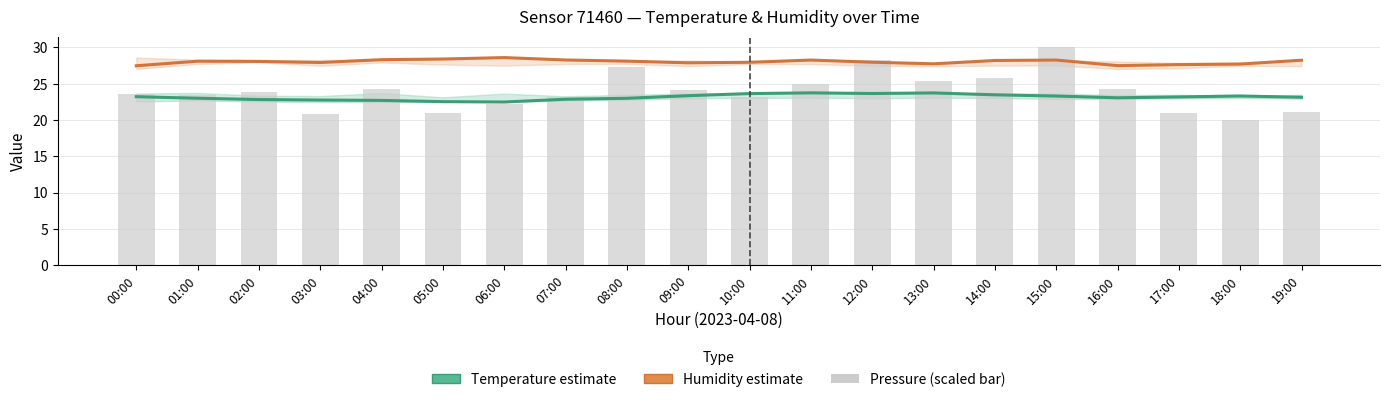

Reading right to left, transcribe all the data shown in this chart.

Temperature estimate: 23.1	23.3	23.2	23.1	23.3	23.5	23.7	23.7	23.8	23.6	23.4	23.0	22.9	22.5	22.5	22.7	22.8	22.8	23.0	23.2
Humidity estimate: 28.2	27.7	27.6	27.5	28.3	28.2	27.8	28.0	28.3	28.0	27.9	28.1	28.3	28.6	28.4	28.3	27.9	28.1	28.1	27.5
pressure (scaled): 21.2	20.0	21.0	24.3	30.0	25.8	25.4	28.2	24.9	23.1	24.1	27.2	23.2	22.2	21.0	24.3	20.8	23.8	23.5	23.5